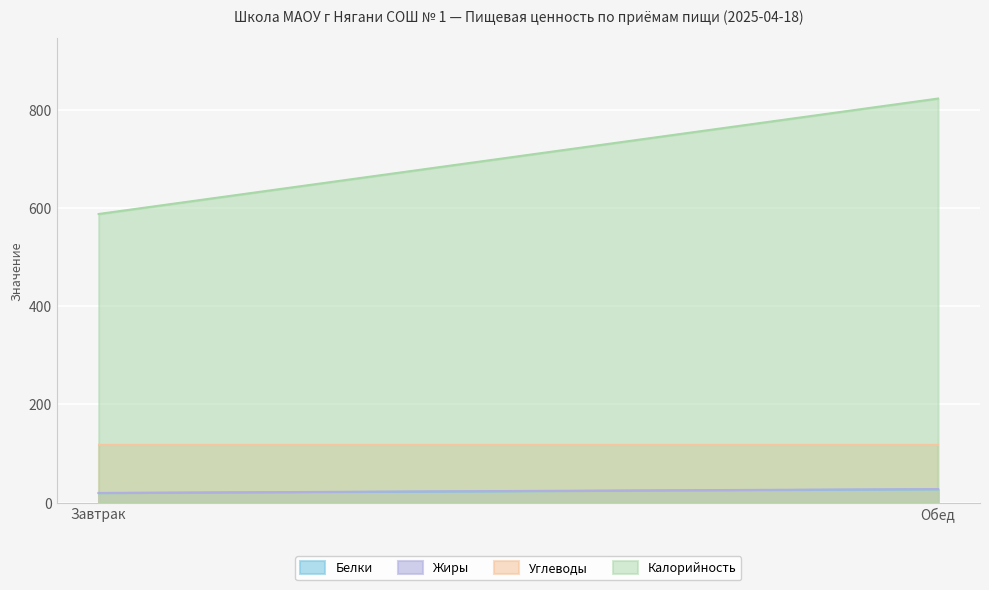

At which category is the sum across all series the highest?

Обед